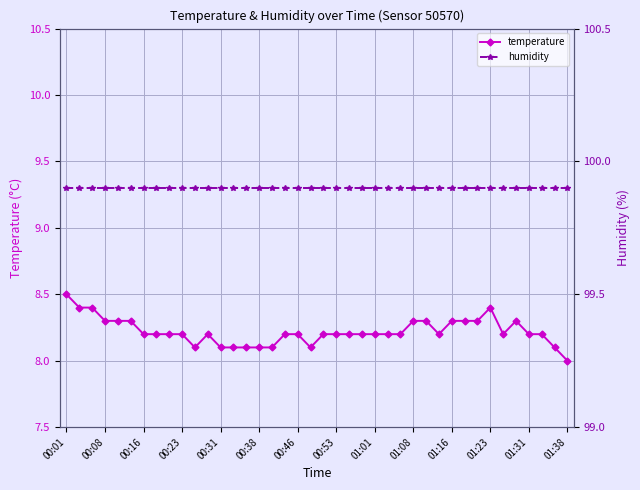

At which category is the sum across all series the highest?

00:01